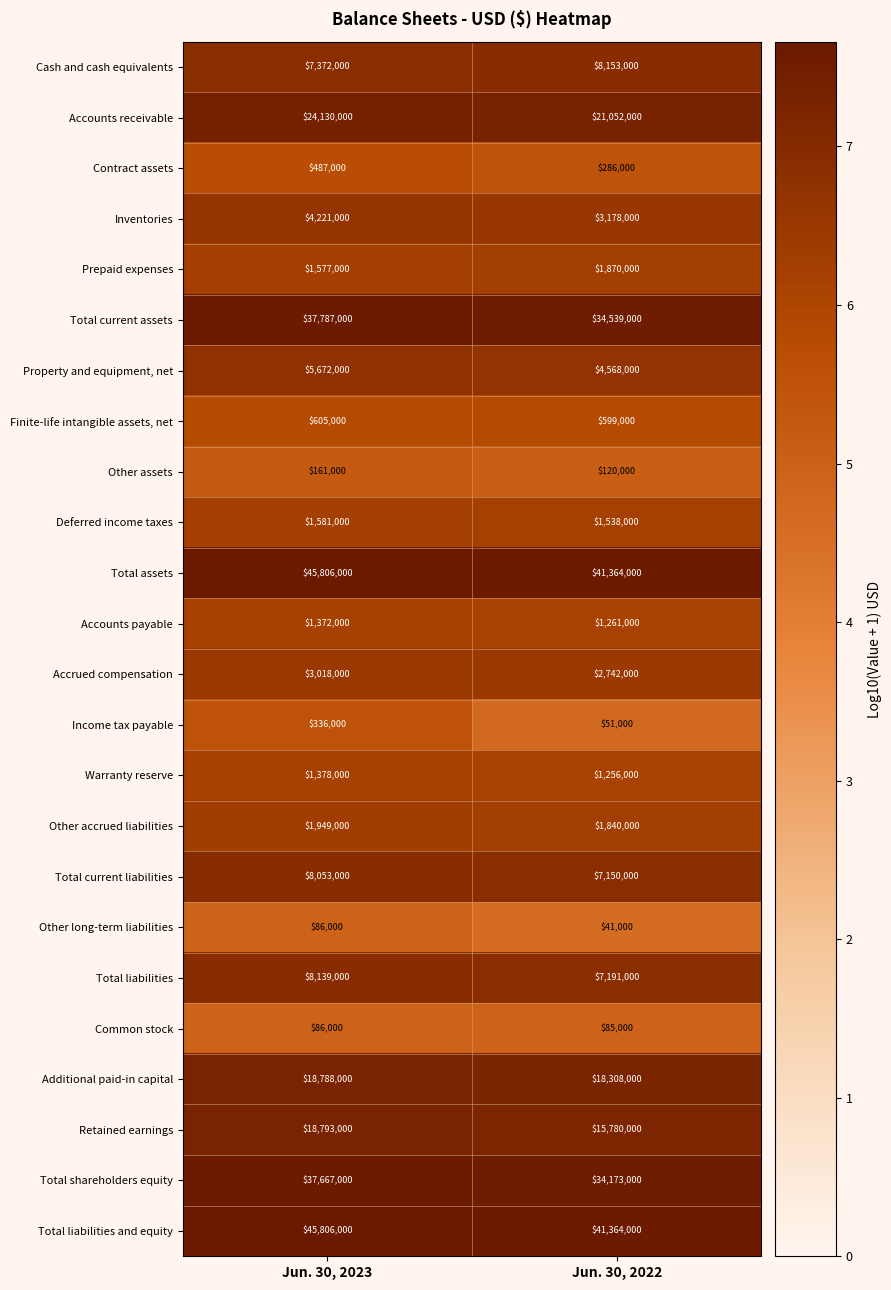

What is the total value across all series at Jun. 30, 2023?

274870000